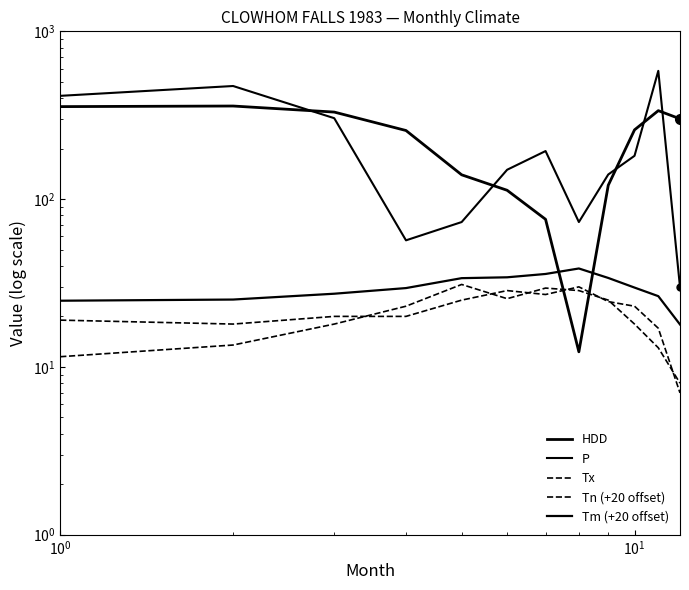

At how many categories does at least one series exceed 373?

3